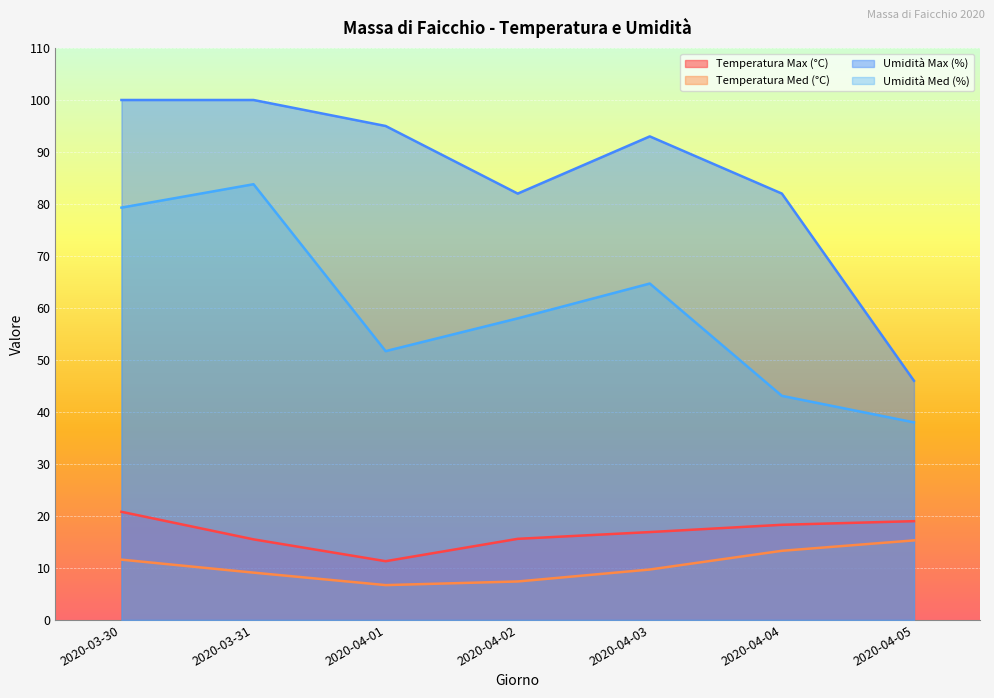

What is the label of the 4th point from the left?

2020-04-02